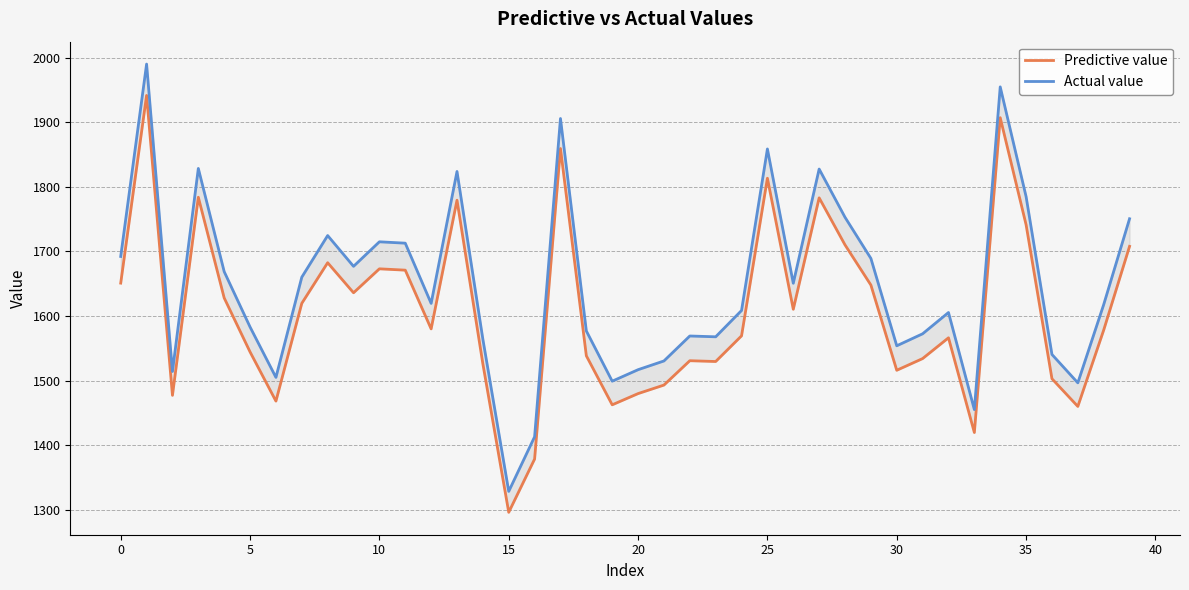

How many lines are shown in the chart?

2